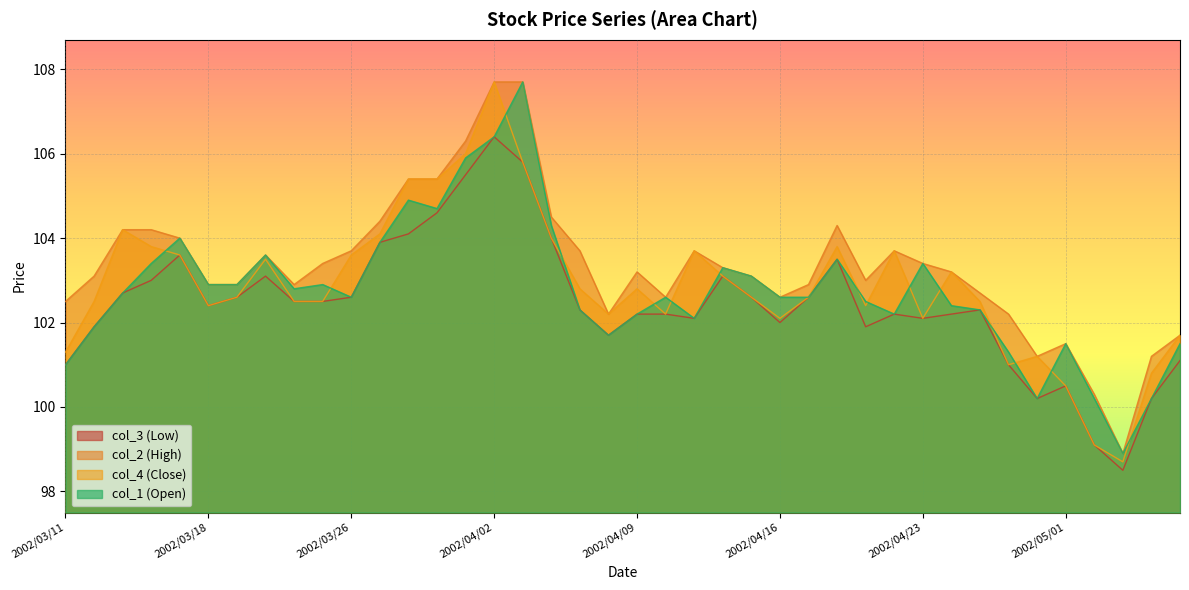

Between 2002/04/11 and 2002/04/23, which series saw the biggest shift?

col_4 (Close)